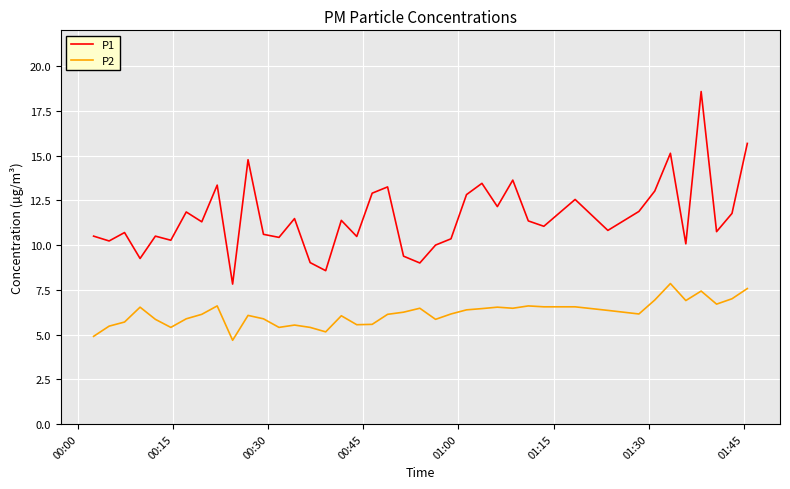

True or false: P2 and P1 cross at least once.

False